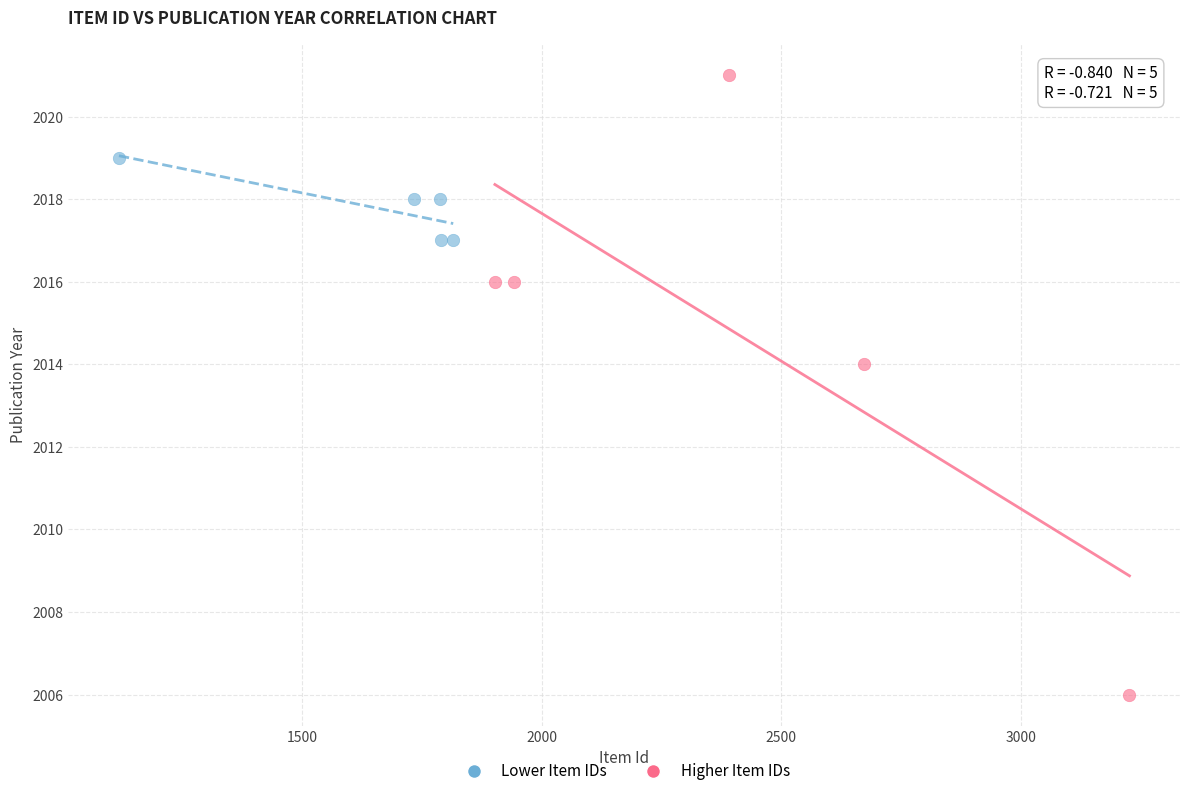

Which series has the widest spread of Y values?

Higher Item IDs